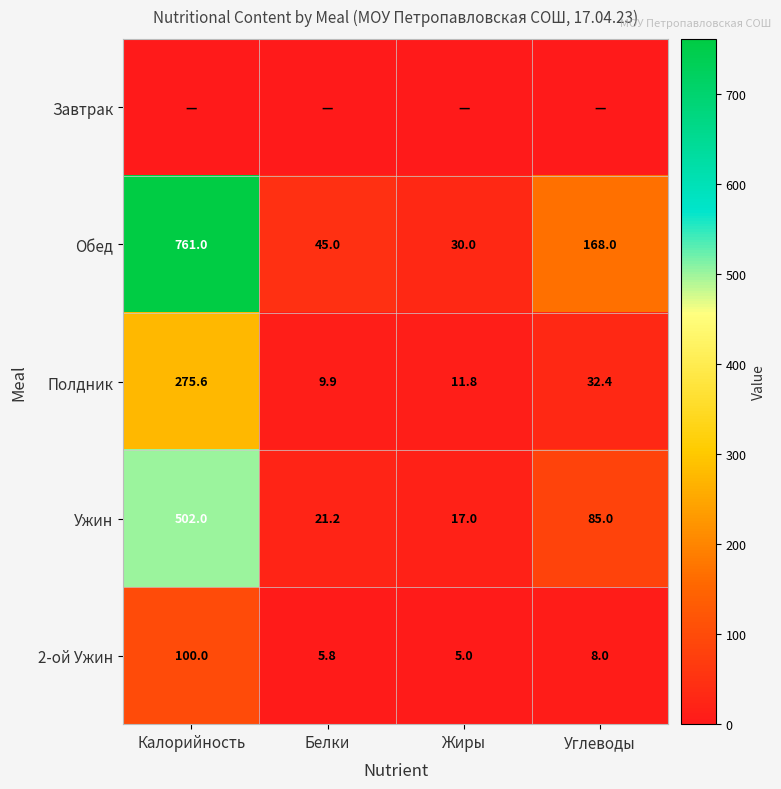

What is the maximum value shown in the chart?

761.0